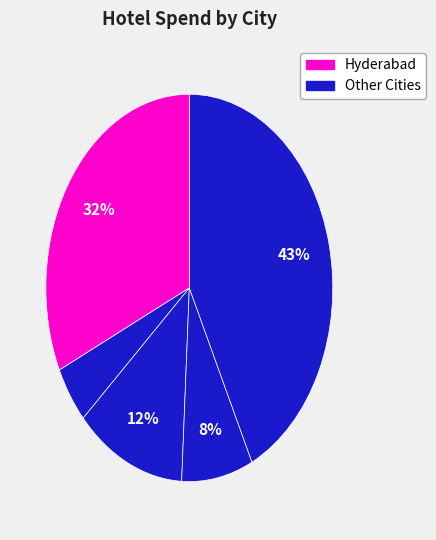

How many segments does this pie chart have?

5